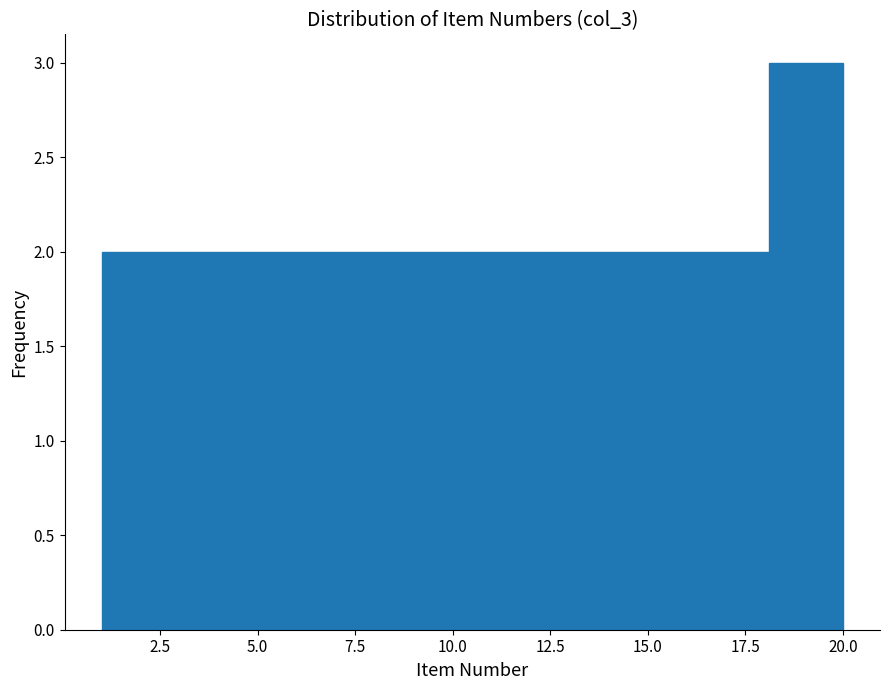

Read against the x-axis, roughly where is the centre of the tallest bar?

19.0